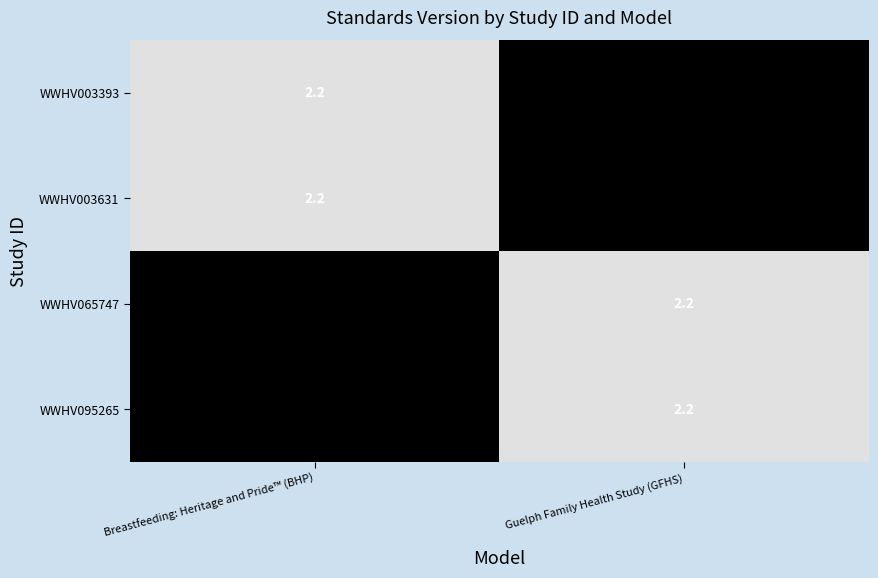

The value of WWHV003631 at Breastfeeding: Heritage and Pride™ (BHP) is 1.5. True or false?

False